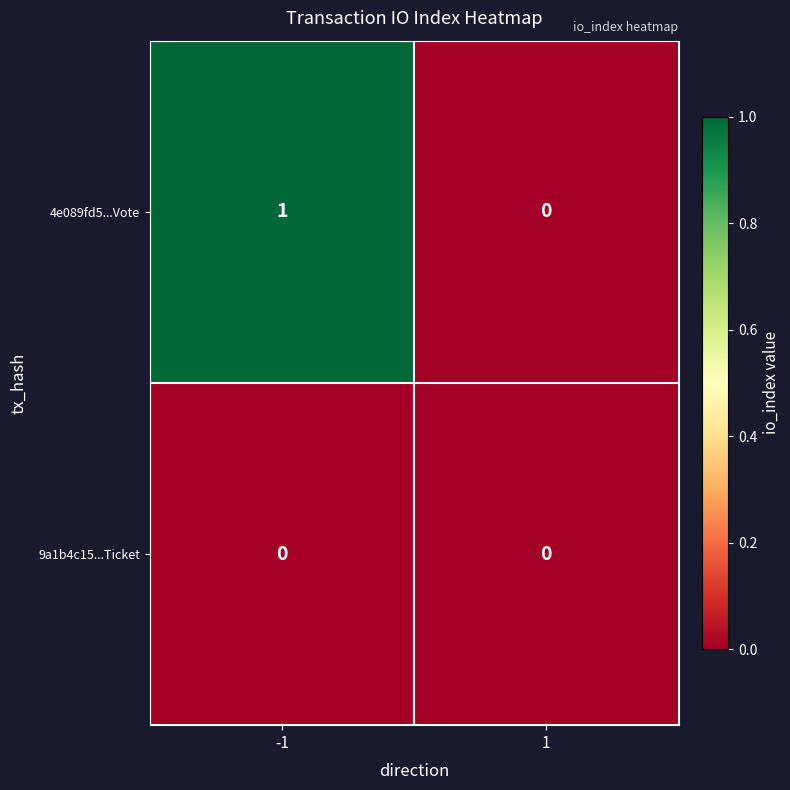

Reading left to right, extract all data points from this chart.

4e089fd5...Vote: 1	0
9a1b4c15...Ticket: 0	0